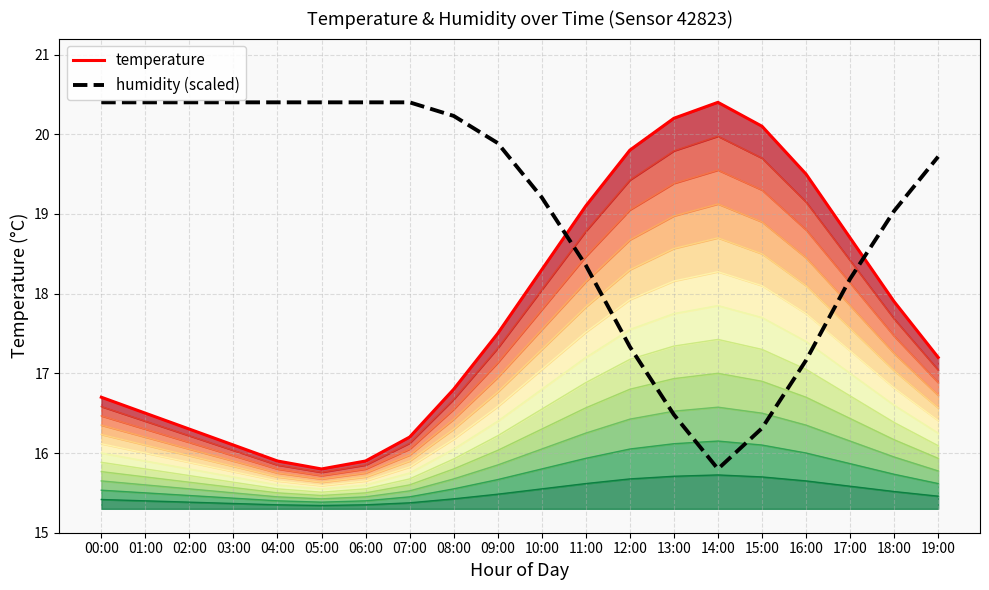

Reading left to right, list all the values displayed in this chart.

temperature: 16.7	16.5	16.3	16.1	15.9	15.8	15.9	16.2	16.8	17.5	18.3	19.1	19.8	20.2	20.4	20.1	19.5	18.7	17.9	17.2
humidity (scaled): 20.4	20.4	20.4	20.4	20.4	20.4	20.4	20.4	20.2	19.9	19.2	18.4	17.3	16.5	15.8	16.3	17.2	18.2	19.0	19.7